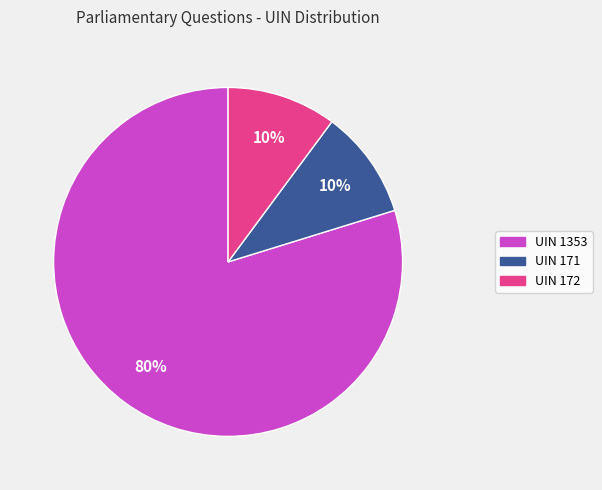

Which slice is the largest?

UIN 1353